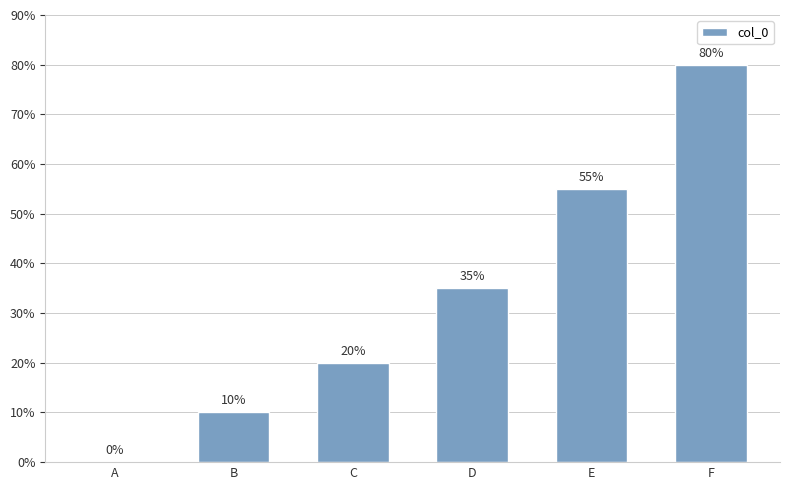

Are the bars grouped side by side (vs. stacked)?

No